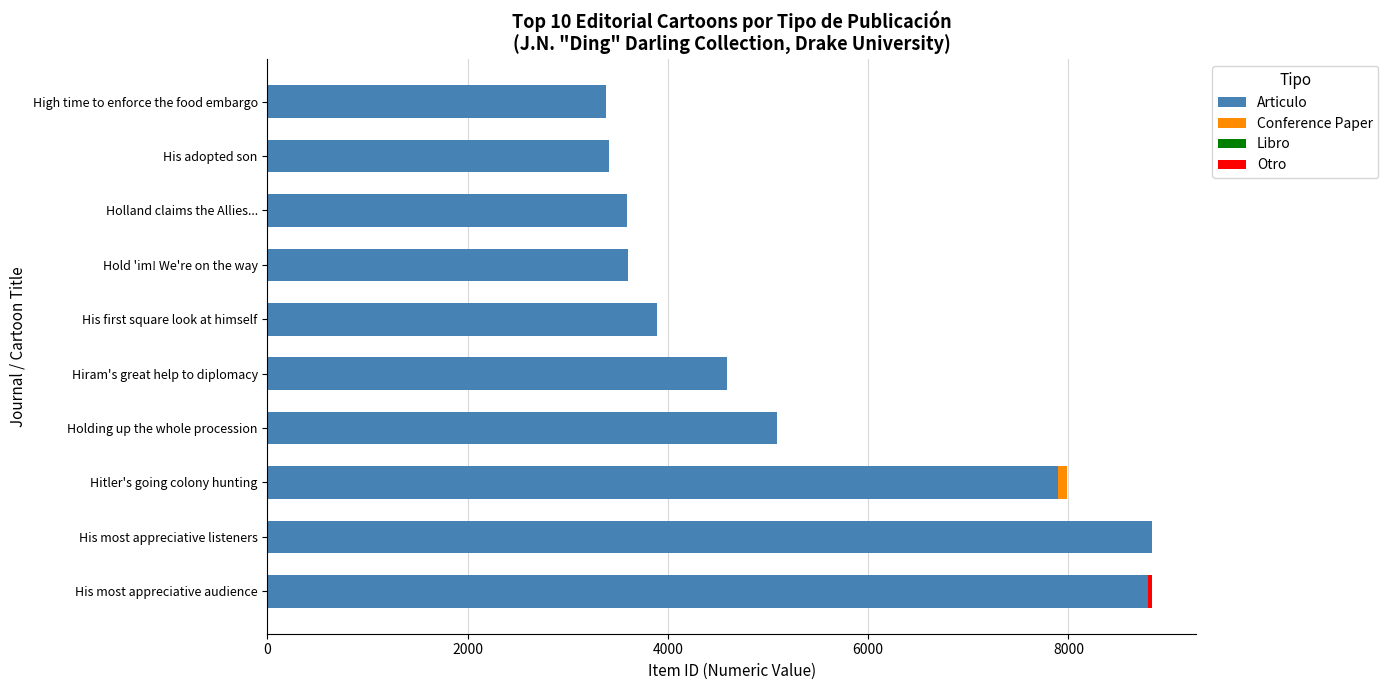

The Articulo series shows 3409 at His adopted son. True or false?

True